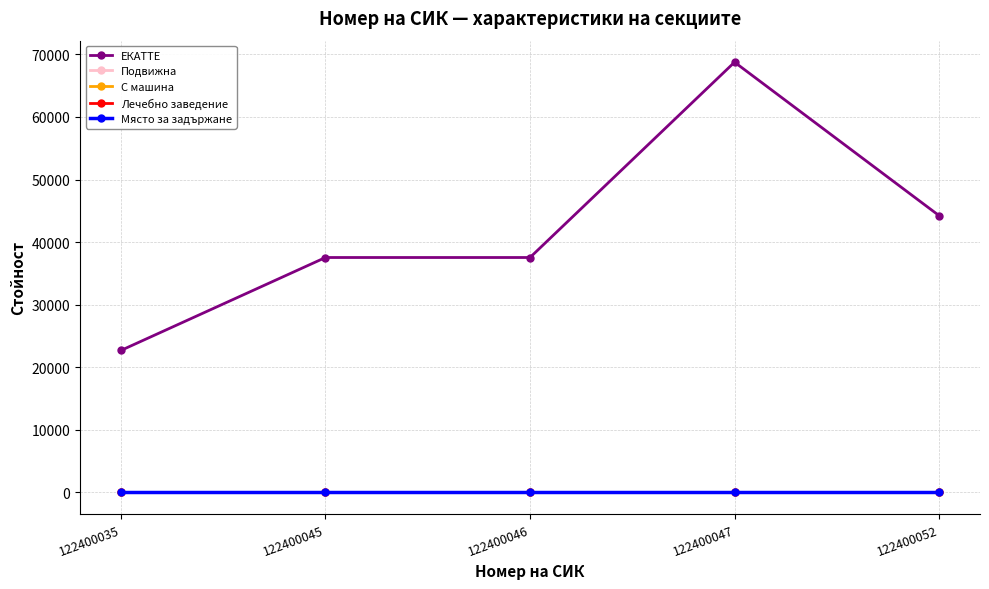

Does the chart have visible grid lines?

Yes